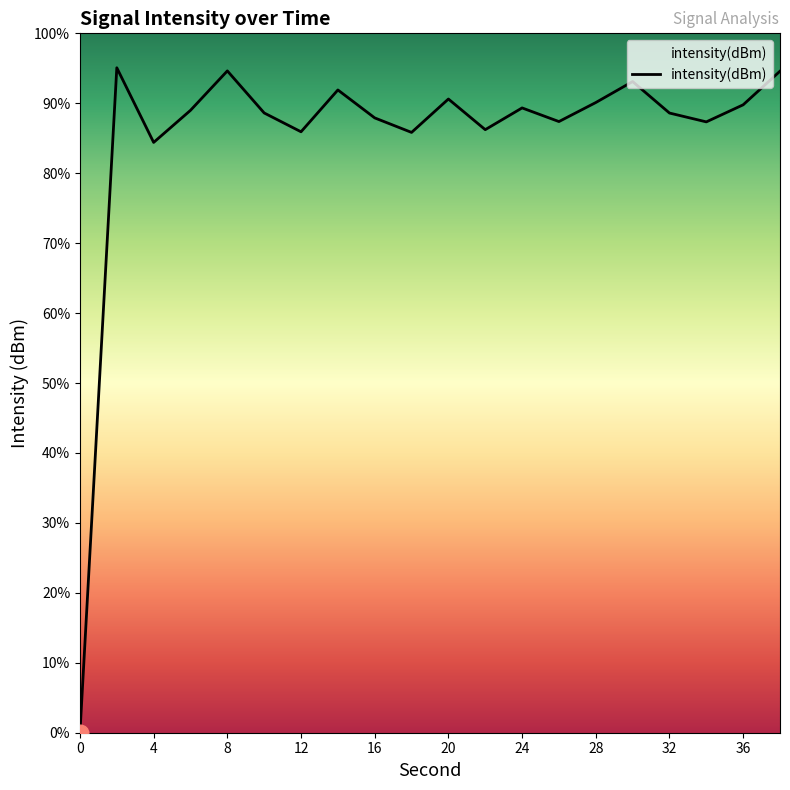

Does the chart display data point markers on the line(s)?

No